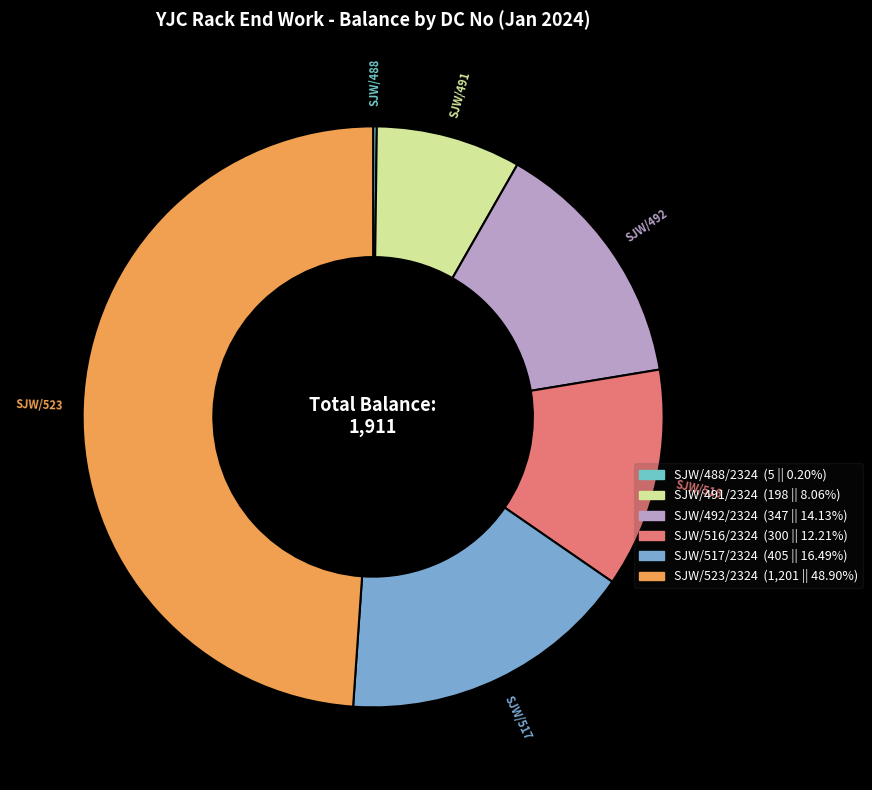

To the nearest percent, what is the difference between the largest and smallest slice percentages?

49%